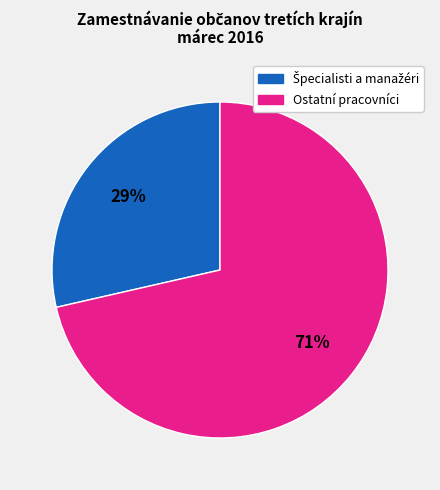

How many slices are in this pie chart?

2